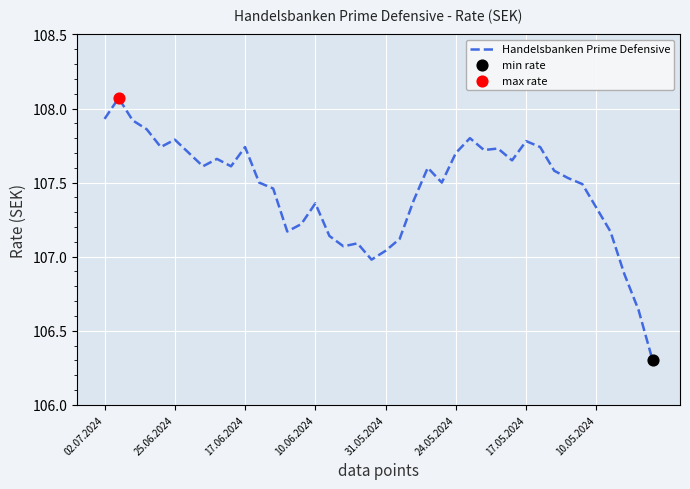

What is the minimum value shown in the chart?

106.3